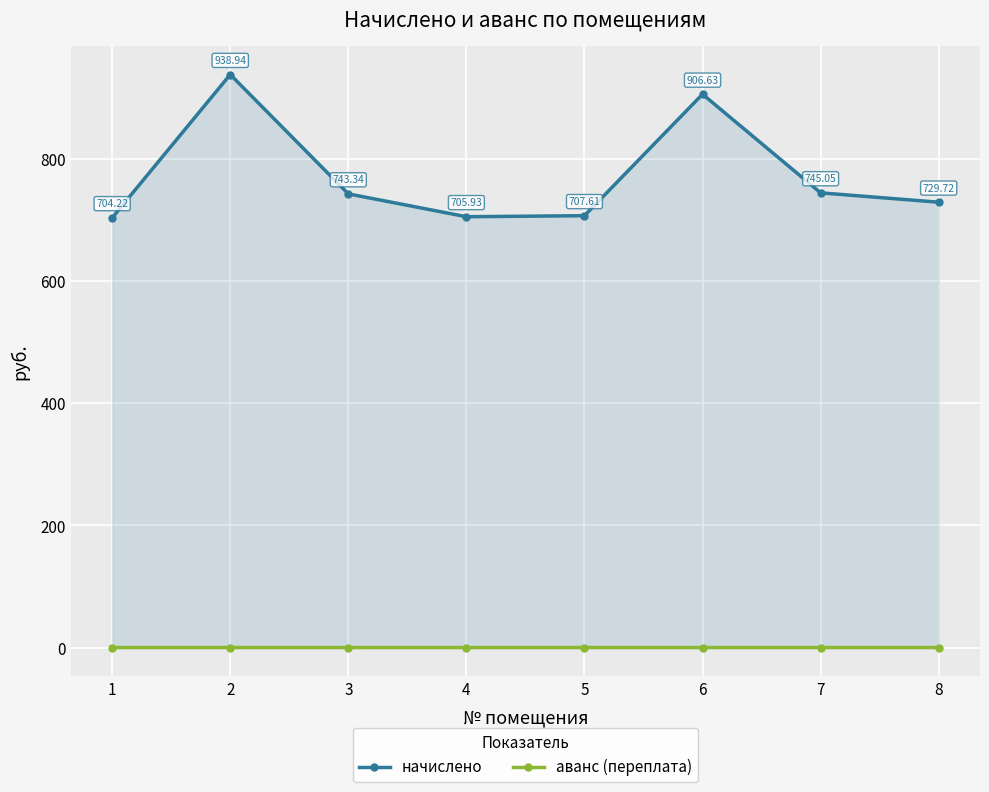

True or false: аванс (переплата) and начислено intersect in this chart.

False